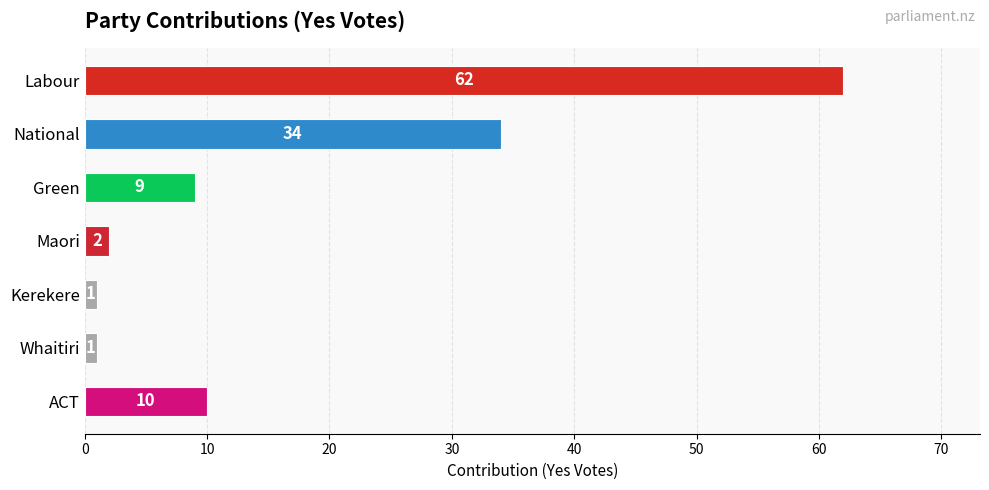

At which label is the value closest to 31?

National